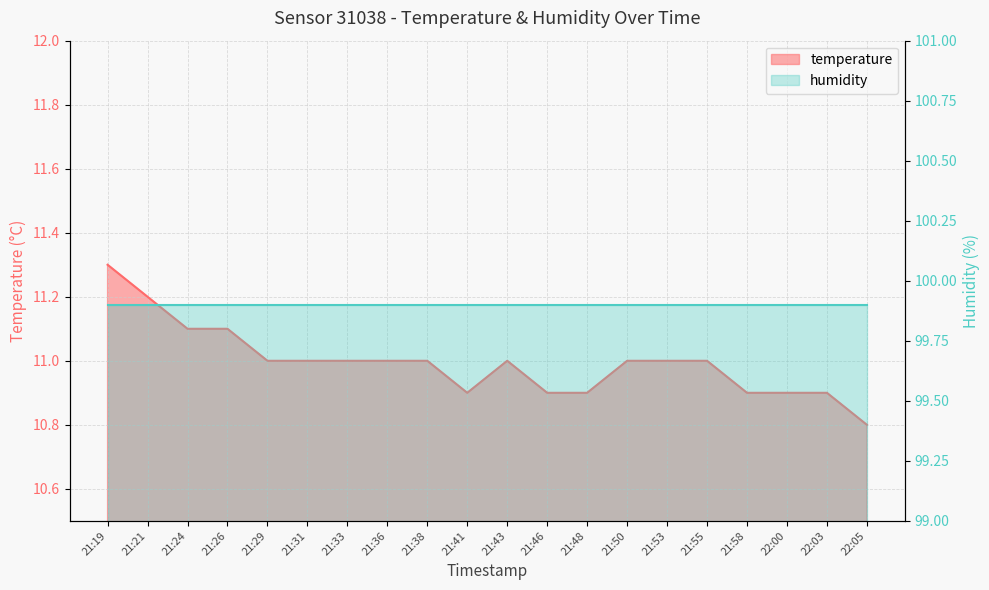

How many interior local peaks (higher than both neighbors) does the data have?

1